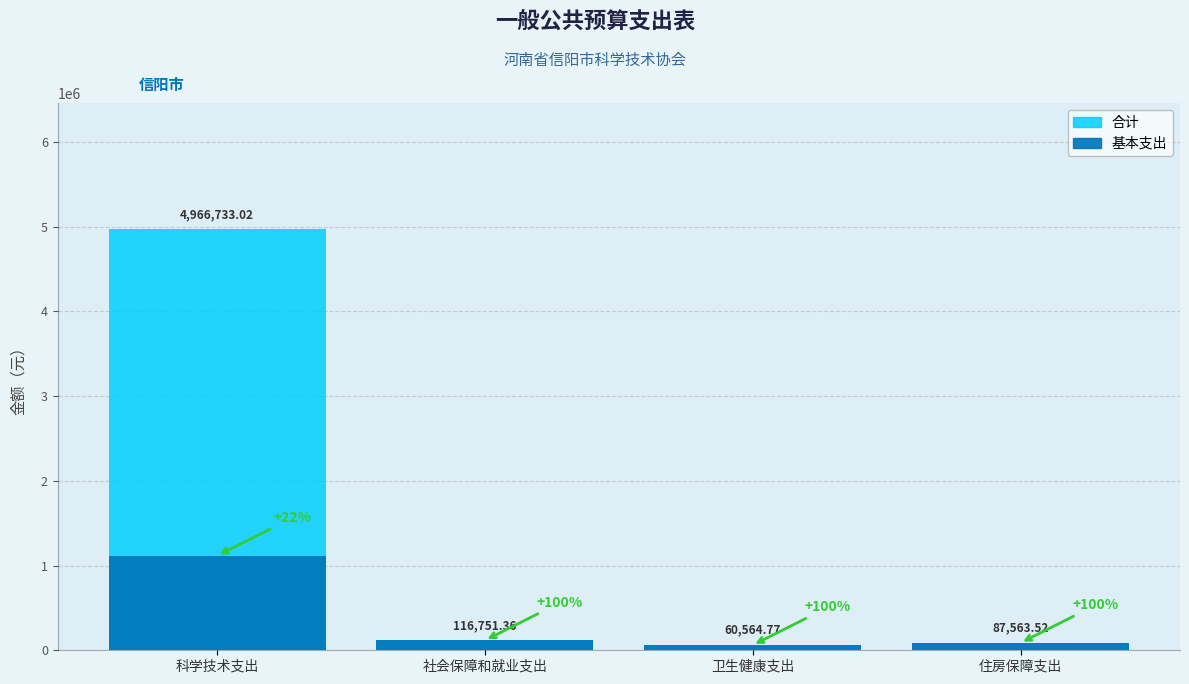

True or false: 基本支出 has a value of 80918.6 at 卫生健康支出.

False